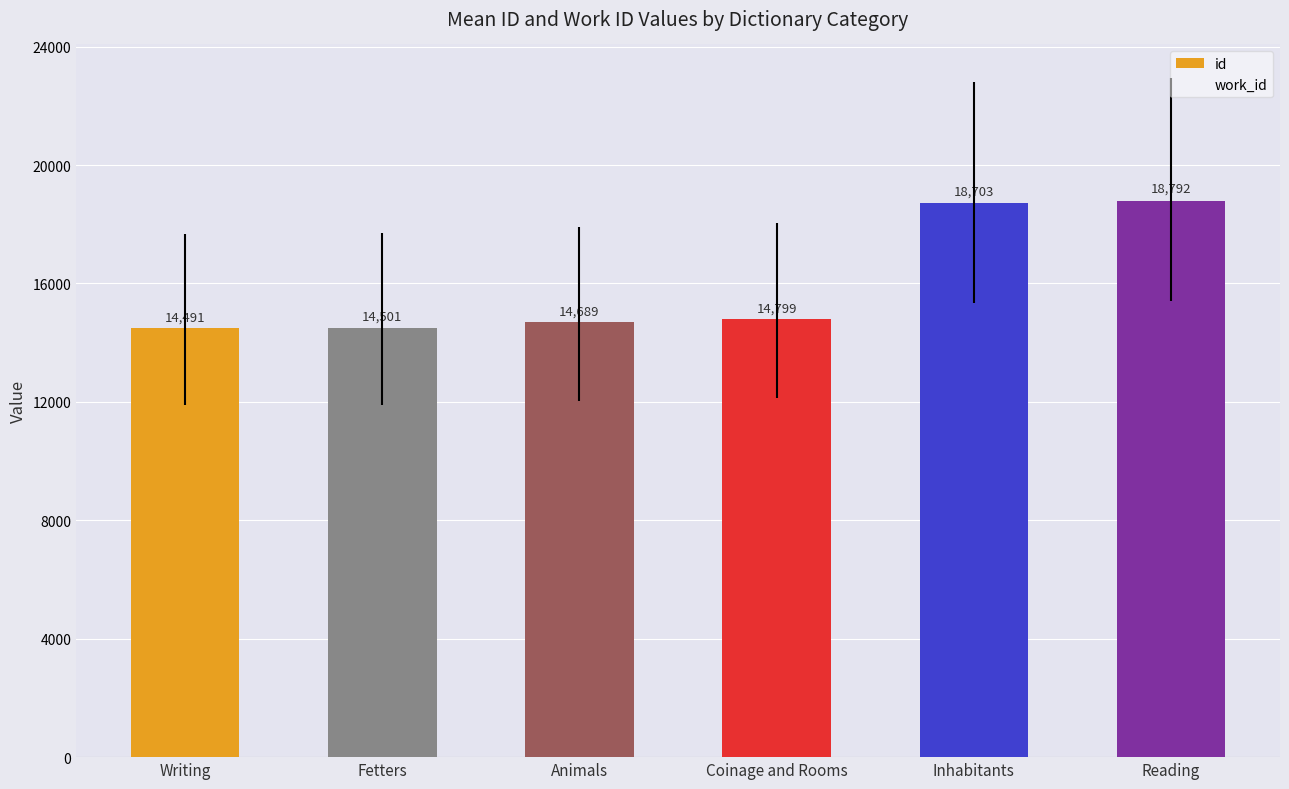

Approximately how many times larger is the value at Writing compared to Reading?

0.8